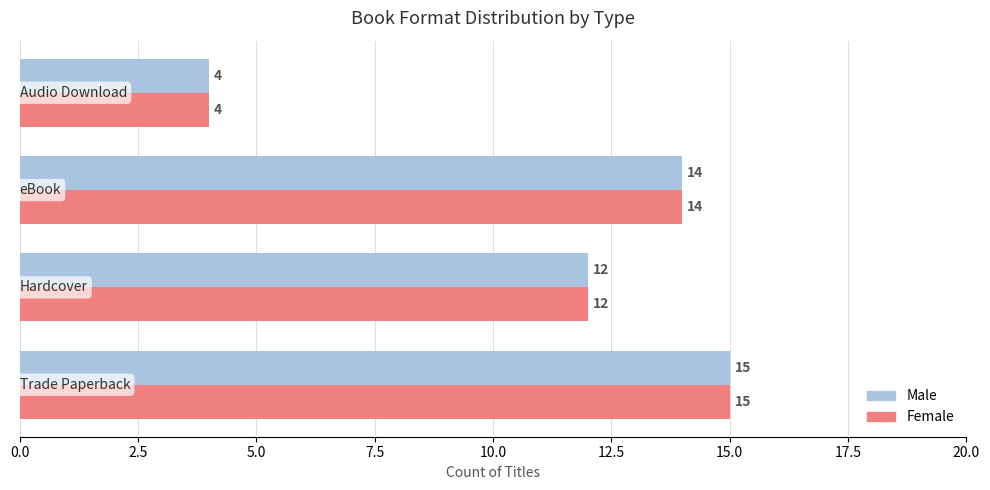

What is the difference between the second highest and second lowest values in the Female series?

2